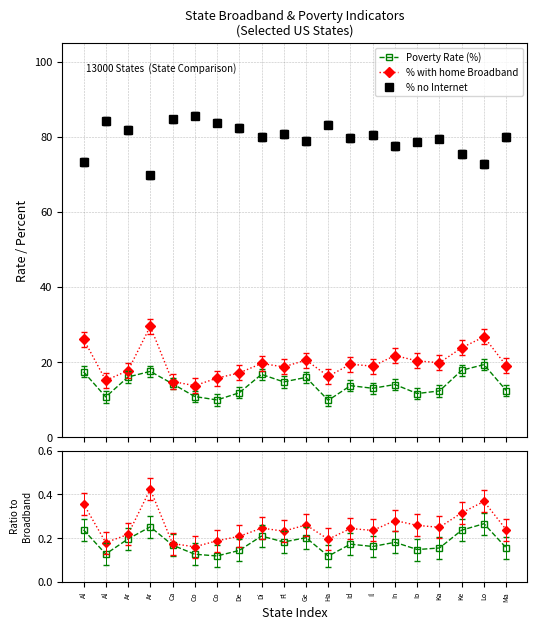

List the series in order of their peak value, highest first.

Percent with home Broadband, Percent with no home Internet (2018), Poverty Rate (%), NoInternet / Broadband, Poverty / Broadband